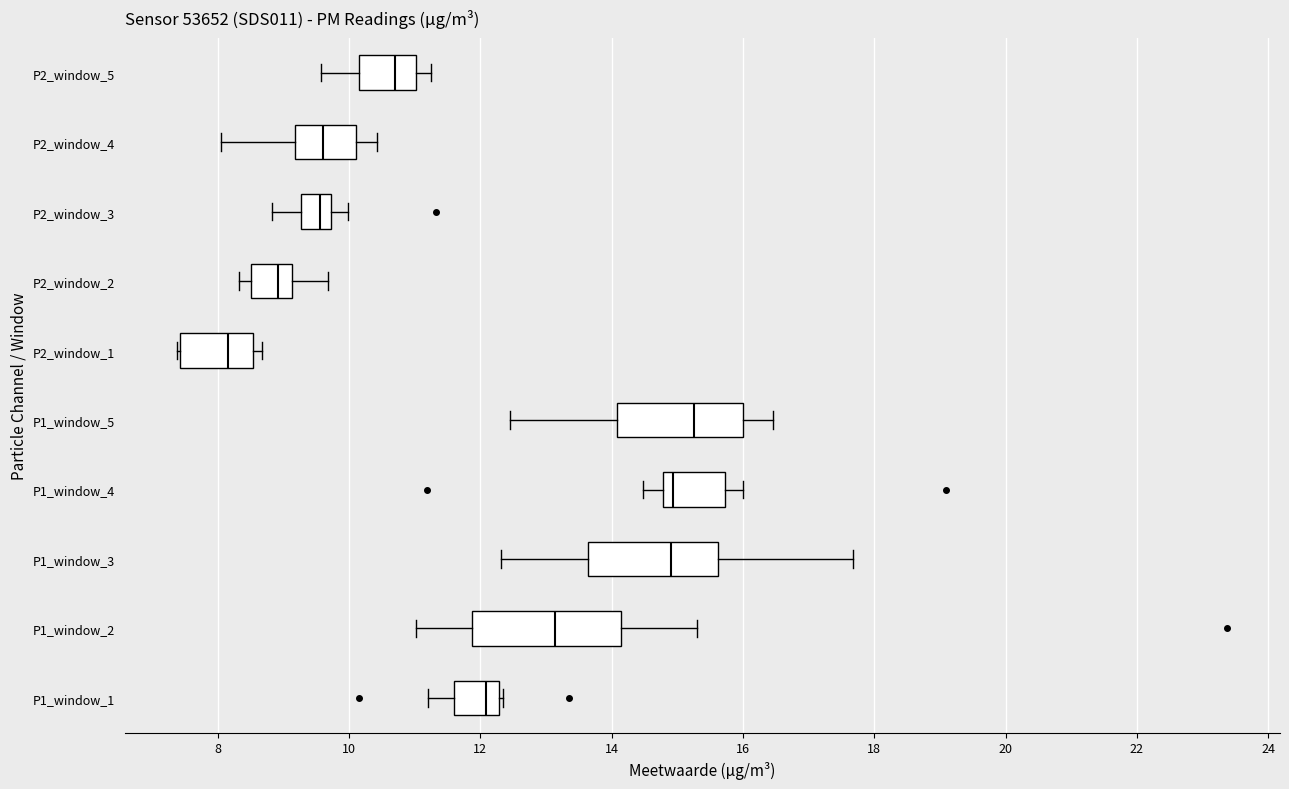

Reading bottom to top, transcribe this box plot: for each box, give where its median line is, the range the box spans, and where its two whiskers end, as read against the x-axis. The values are not printed on the chart, so give them approximately, as read against the axis.

P1_window_1: median 12.0, box 11.6 to 12.2, whiskers 11.2 to 12.4
P1_window_2: median 13.2, box 11.8 to 14.2, whiskers 11.0 to 15.4
P1_window_3: median 15.0, box 13.6 to 15.6, whiskers 12.4 to 17.6
P1_window_4: median 15.0, box 14.8 to 15.8, whiskers 14.4 to 16.0
P1_window_5: median 15.2, box 14.0 to 16.0, whiskers 12.4 to 16.4
P2_window_1: median 8.2, box 7.4 to 8.6, whiskers 7.4 to 8.6 (just right of the box's right edge)
P2_window_2: median 9.0, box 8.6 to 9.2, whiskers 8.4 to 9.6
P2_window_3: median 9.6, box 9.2 to 9.8, whiskers 8.8 to 10.0
P2_window_4: median 9.6, box 9.2 to 10.2, whiskers 8.0 to 10.4
P2_window_5: median 10.8, box 10.2 to 11.0, whiskers 9.6 to 11.2